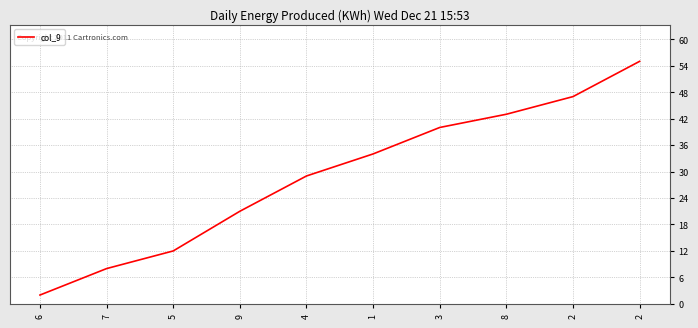

Rank the categories by value from lowest to highest.

6, 7, 5, 9, 4, 1, 3, 8, 2, 2